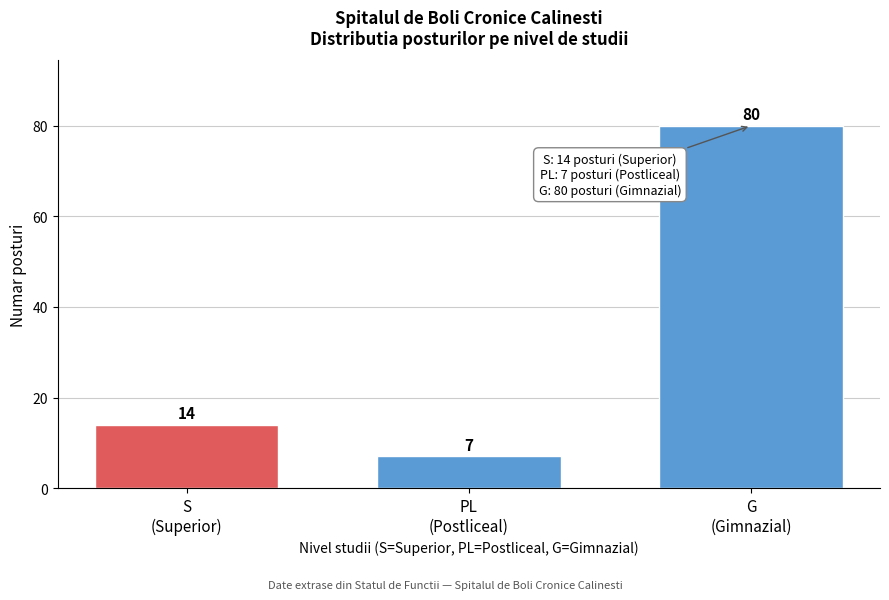

Reading left to right, transcribe all the data shown in this chart.

14	7	80